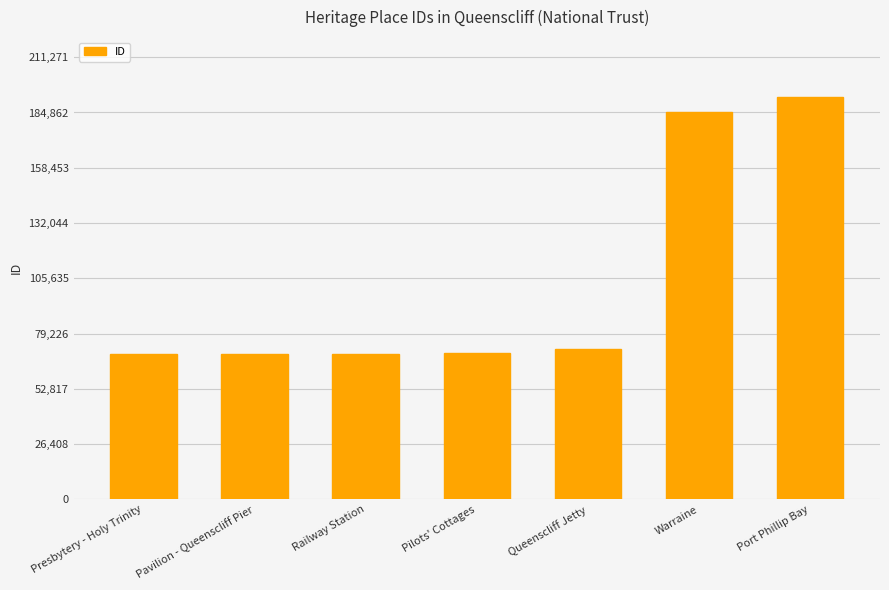

Read the value at Queenscliff Jetty.

71742